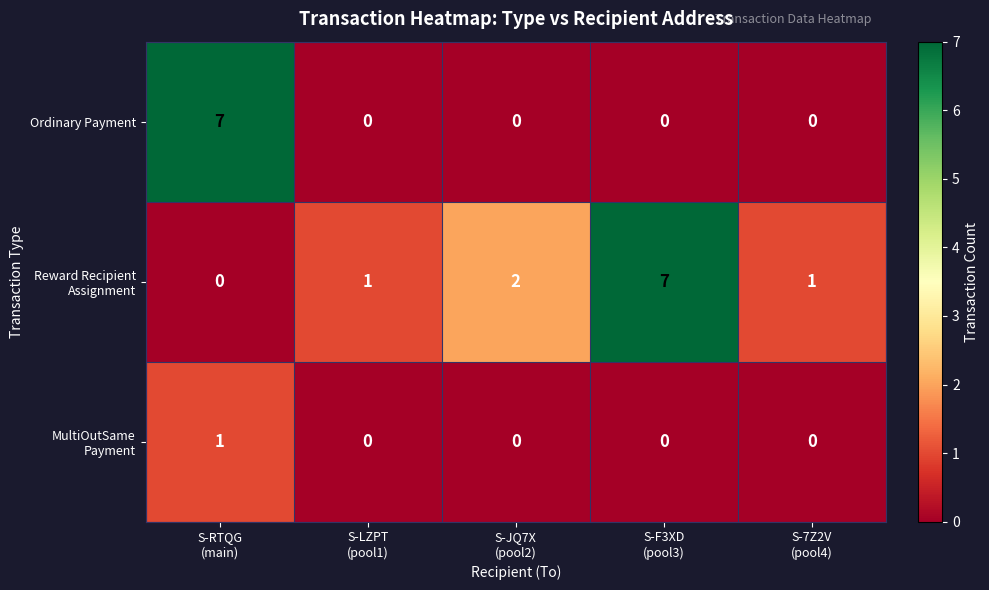

At how many categories does at least one series exceed 0?

5